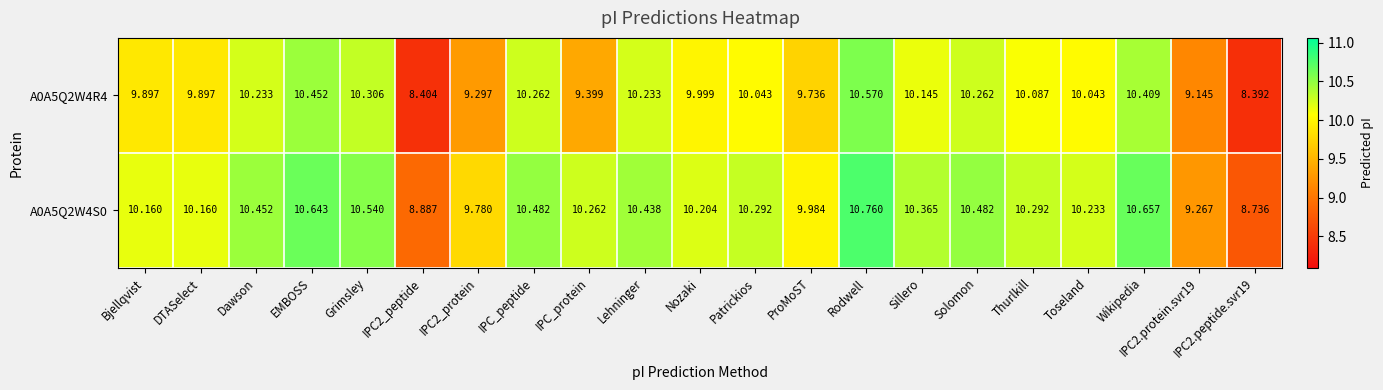

Where does the A0A5Q2W4S0 series first go above 10?

Bjellqvist